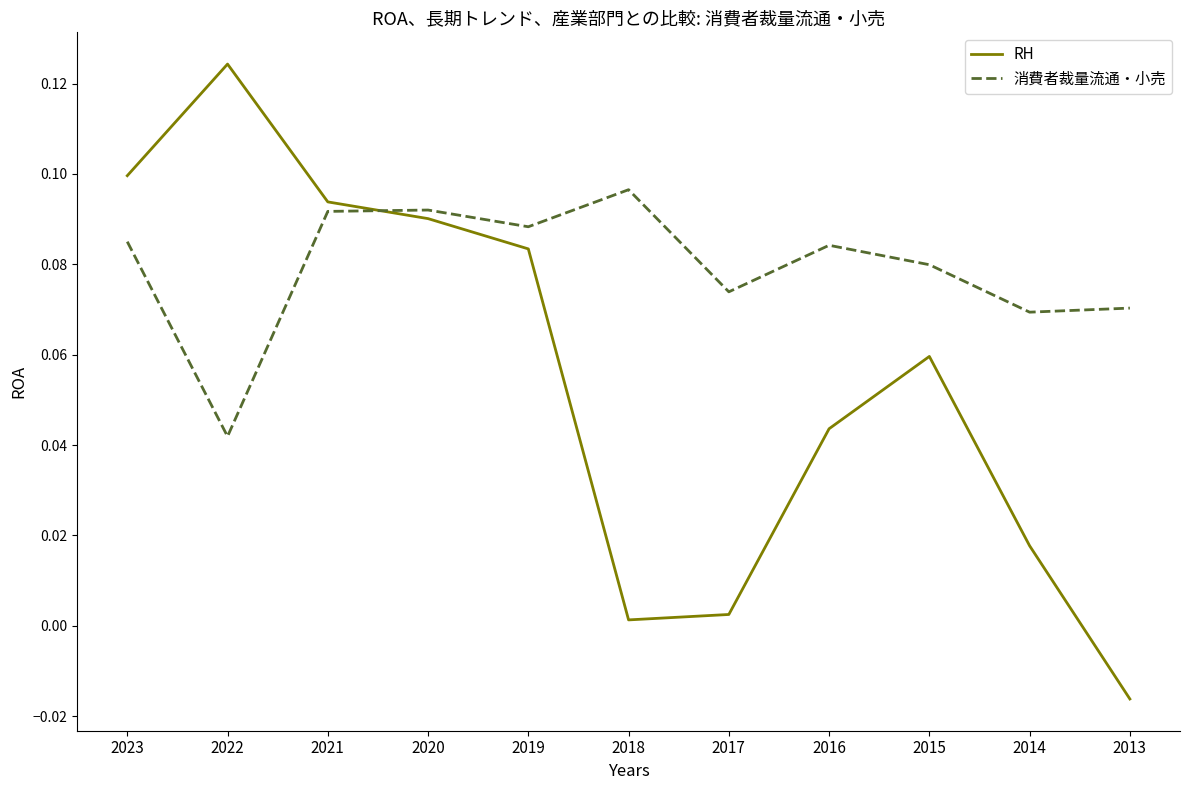

How many intersections are there between RH and 消費者裁量流通・小売?

1